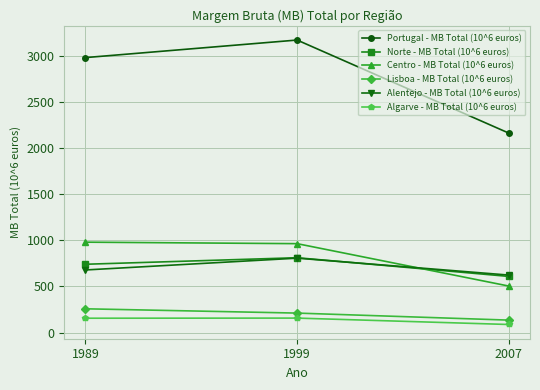

What is the difference between the Alentejo - MB Total (10^6 euros) values at 1999 and 2007?

183.8